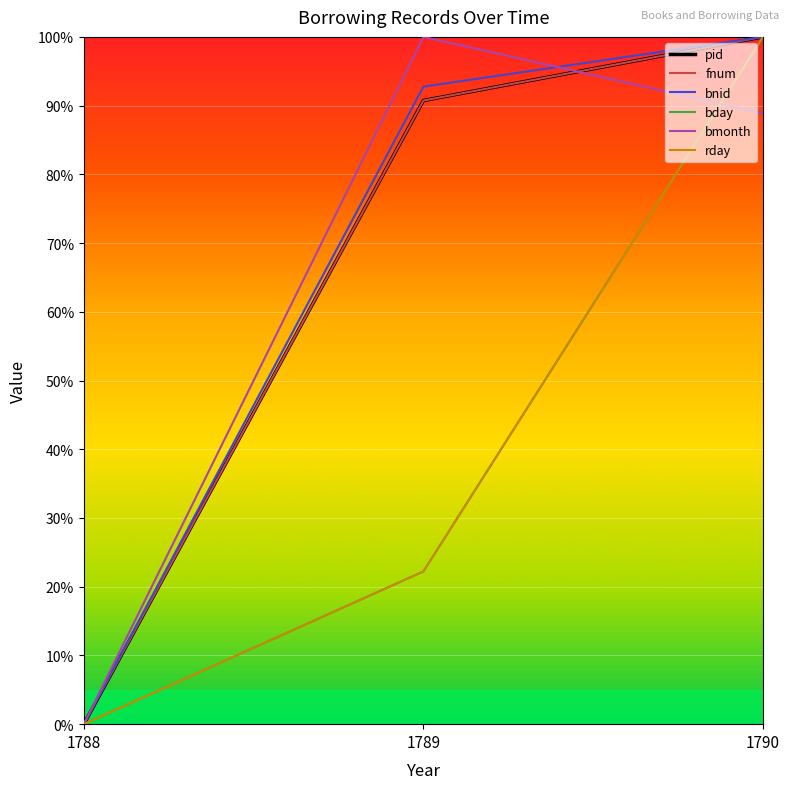

Which series changed the most between 1788 and 1790?

pid